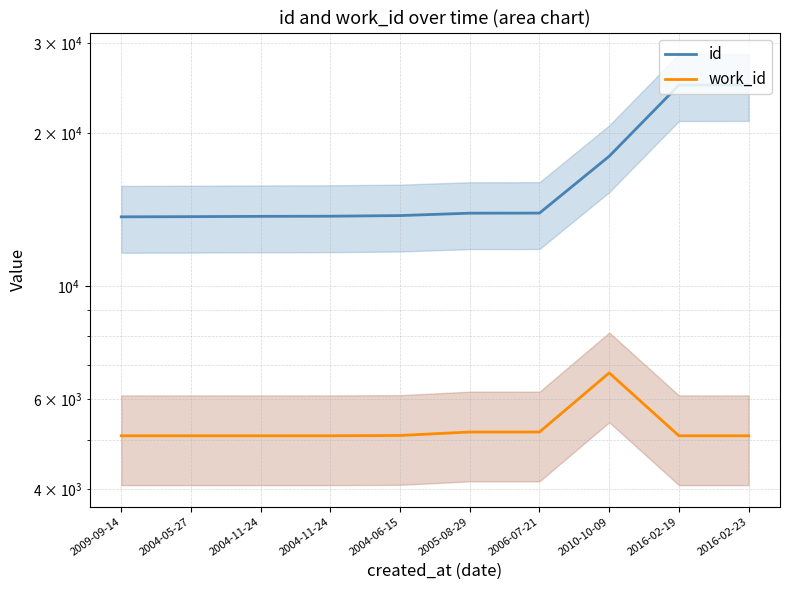

At how many categories does at least one series exceed 12410?

10